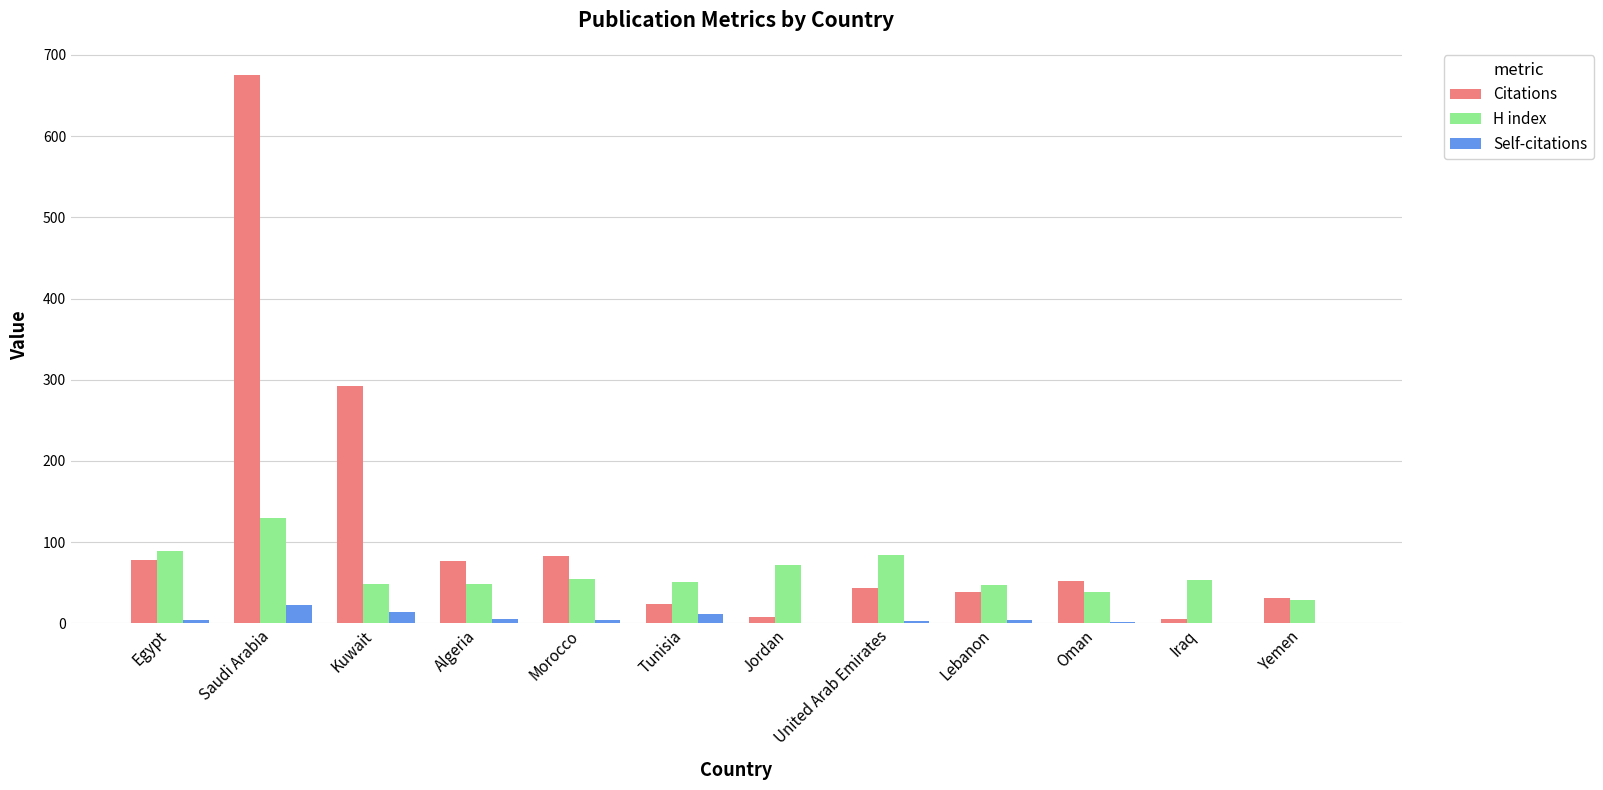

What are all the series names shown in the legend?

Citations, H index, Self-citations